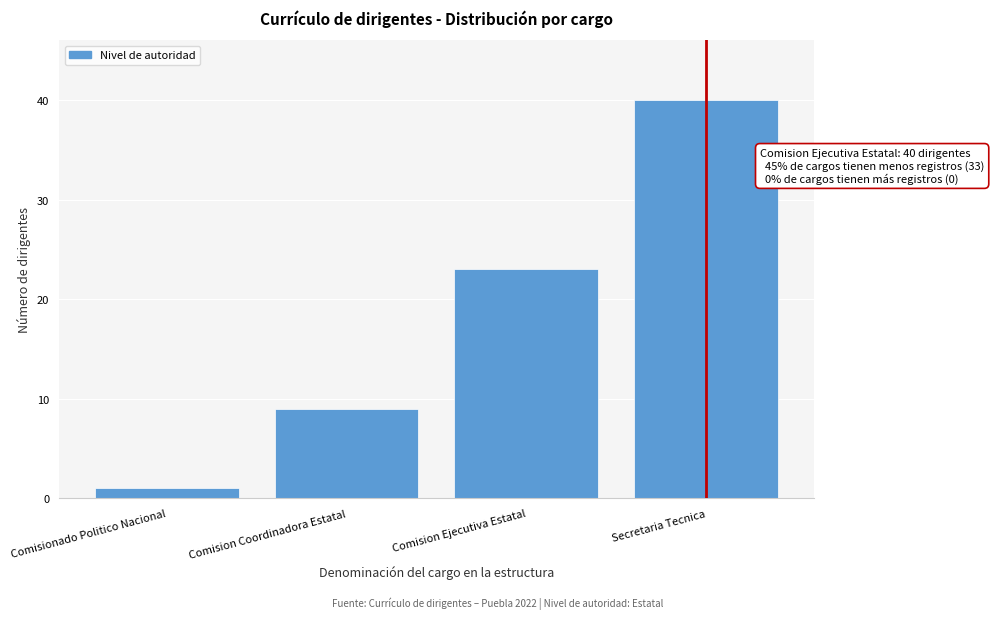

Reading left to right, transcribe all the data shown in this chart.

1	9	23	40